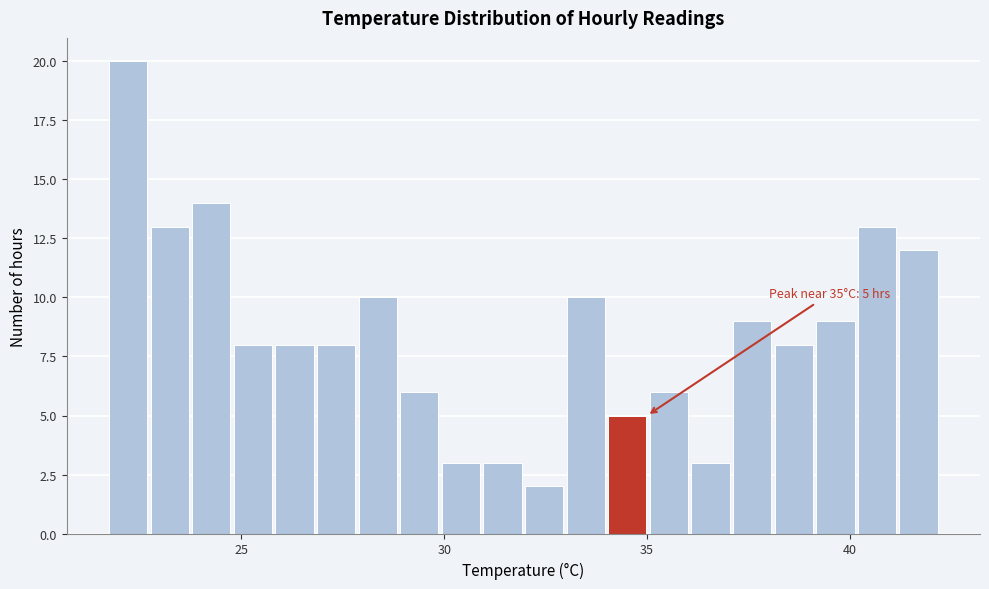

Around what value on the x-axis is the tallest bar? Give the approximate position of its centre, as read against the axis.

22.0